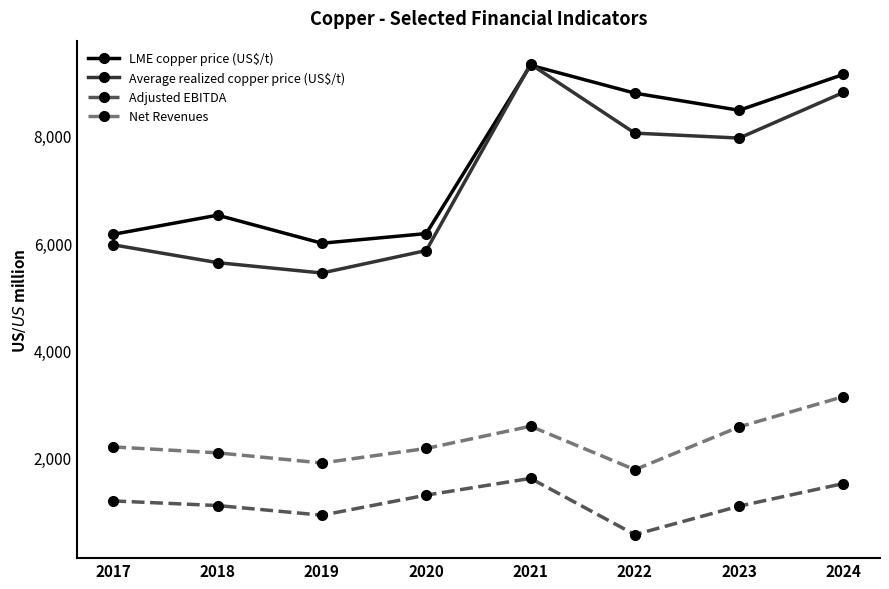

Is the value of LME copper price (US$/t) at 2023 greater than the value of Adjusted EBITDA at 2023?

Yes